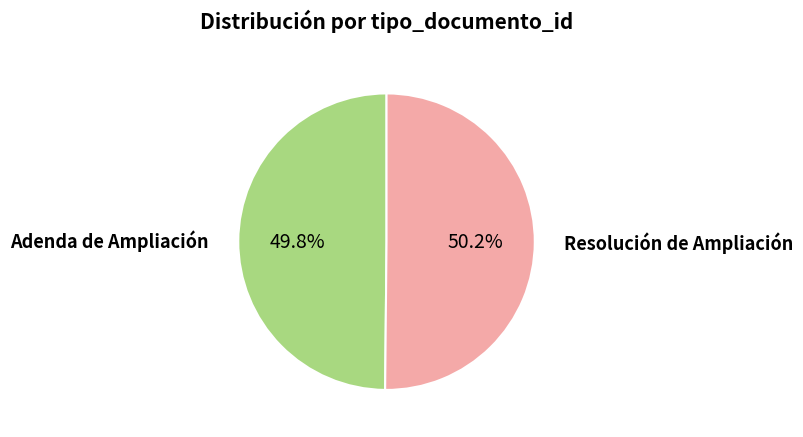

What percentage is the Adenda de Ampliación slice, to the nearest percent?

50%